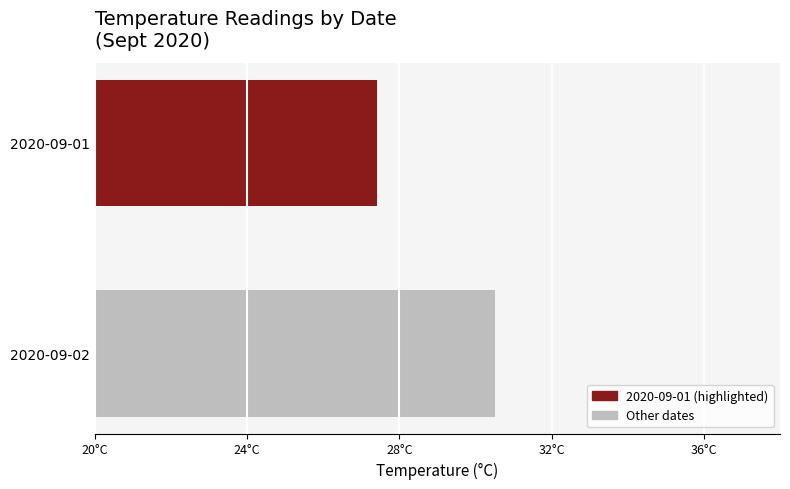

Are the bars horizontal?

Yes